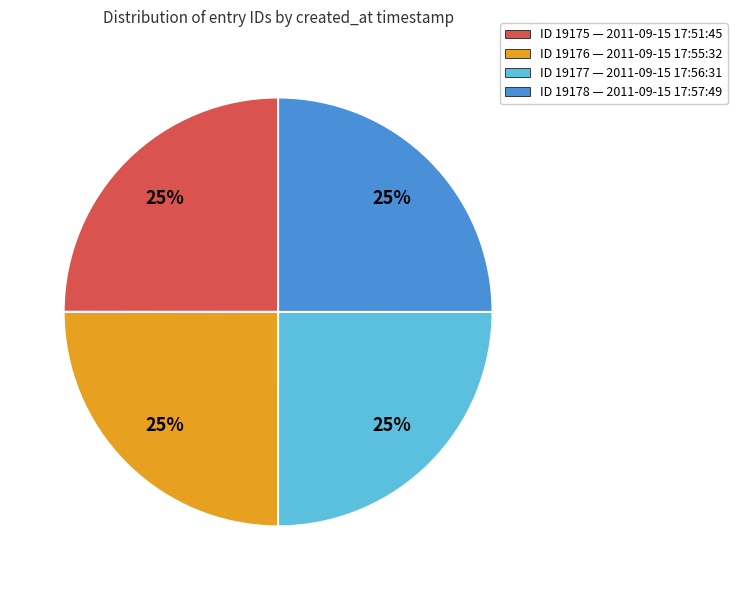

Is there any slice that represents more than half of the pie?

No